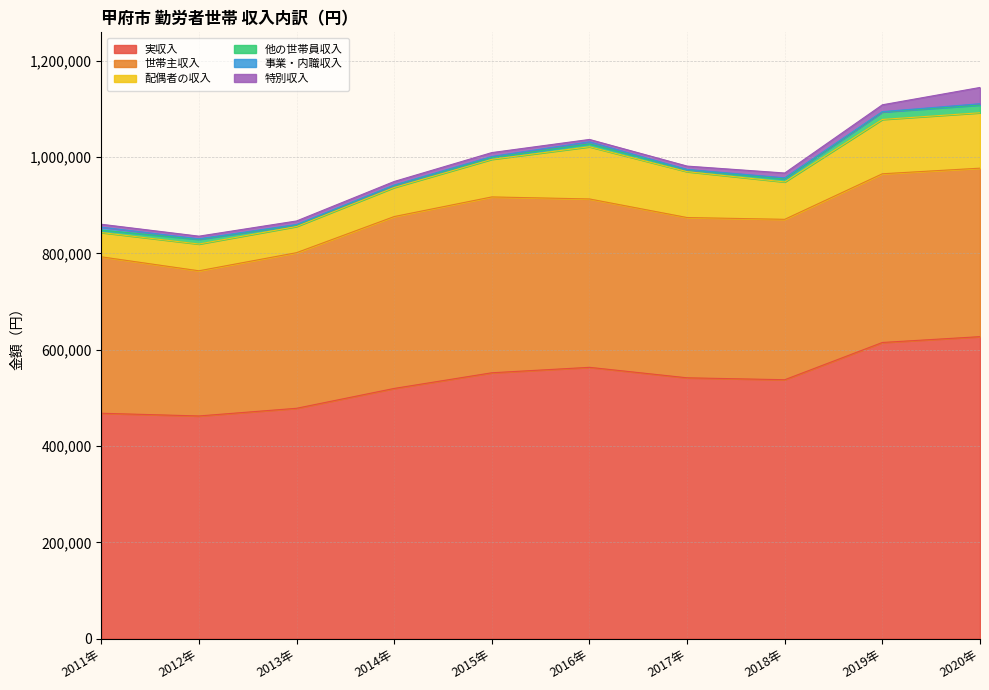

How many lines are shown in the chart?

6